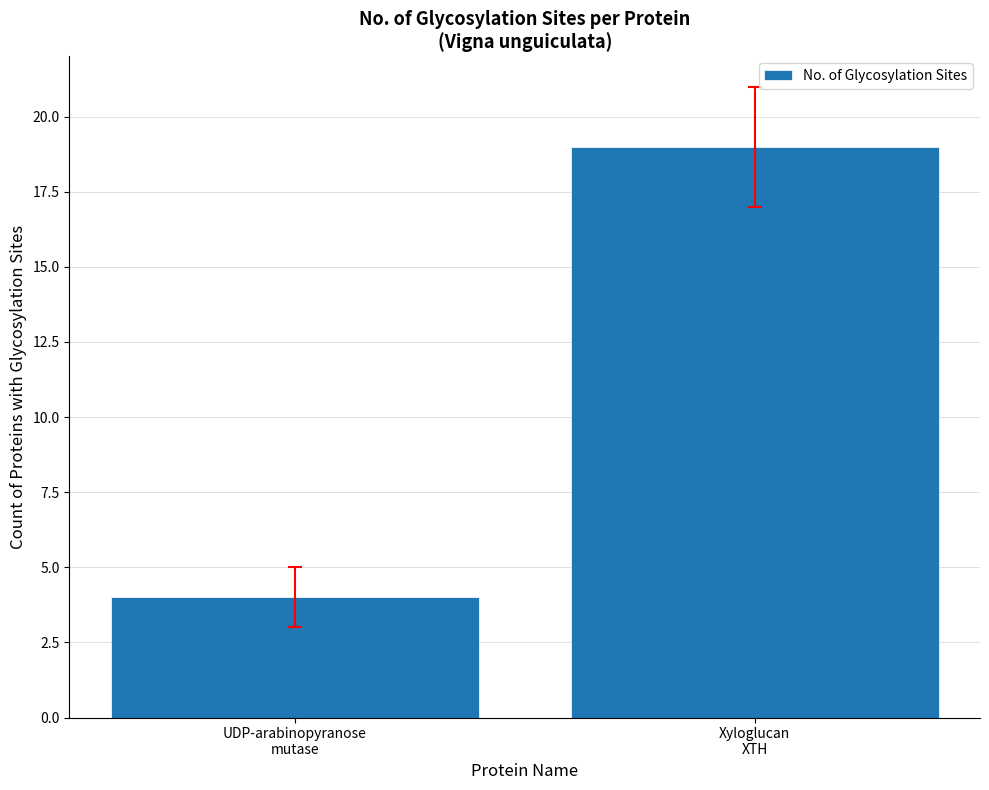

Which category has the highest value across all series?

Xyloglucan
XTH